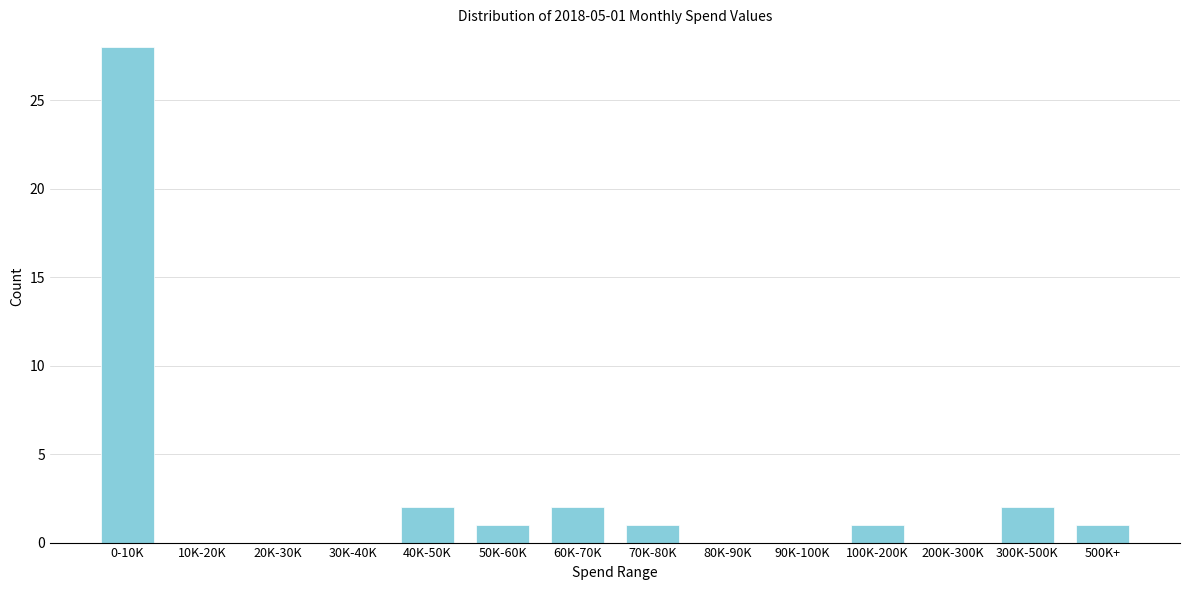

Reading left to right, what are all the values shown in this chart?

0-10K=28	10K-20K=0	20K-30K=0	30K-40K=0	40K-50K=2	50K-60K=1	60K-70K=2	70K-80K=1	80K-90K=0	90K-100K=0	100K-200K=1	200K-300K=0	300K-500K=2	500K+=1